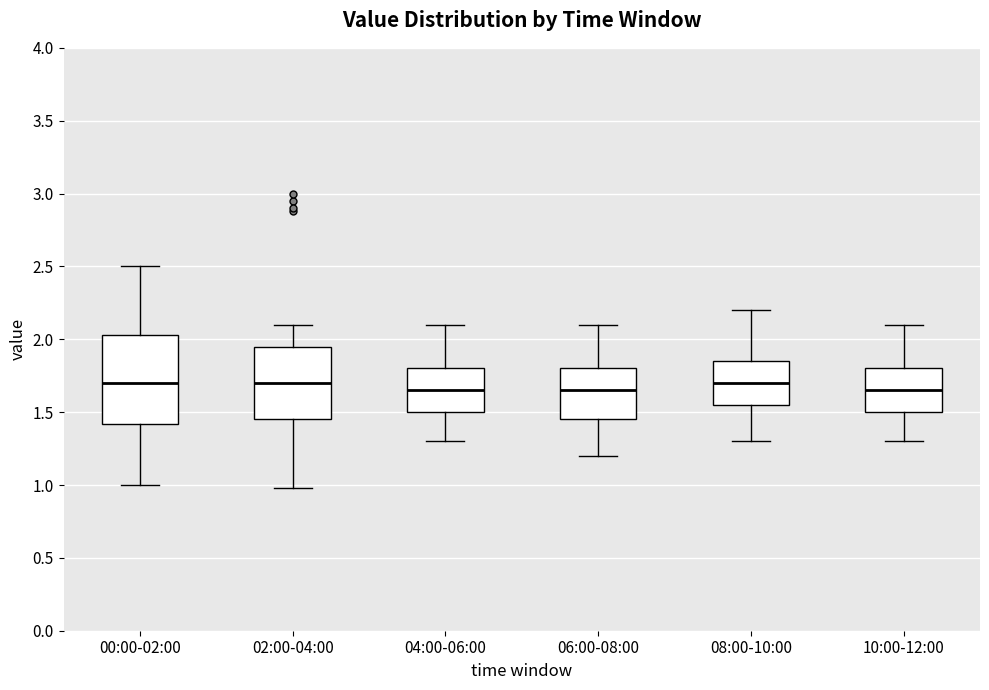

Which box is the tallest, from its lower edge to its upper edge?

00:00-02:00